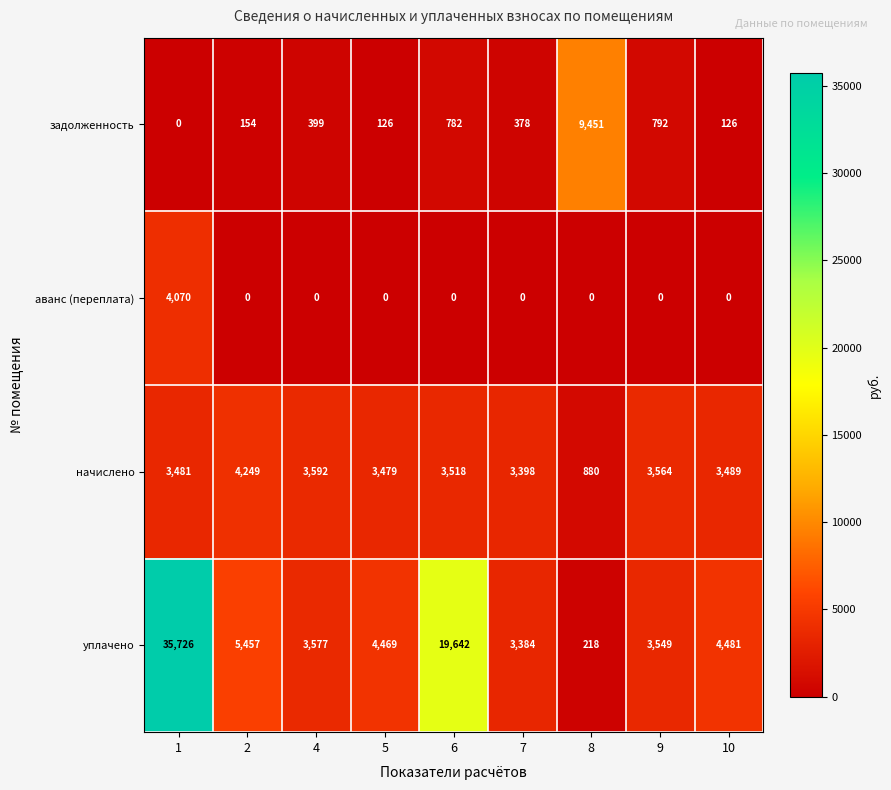

Rank the series by their maximum value, from lowest to highest.

аванс (переплата), начислено, задолженность, уплачено